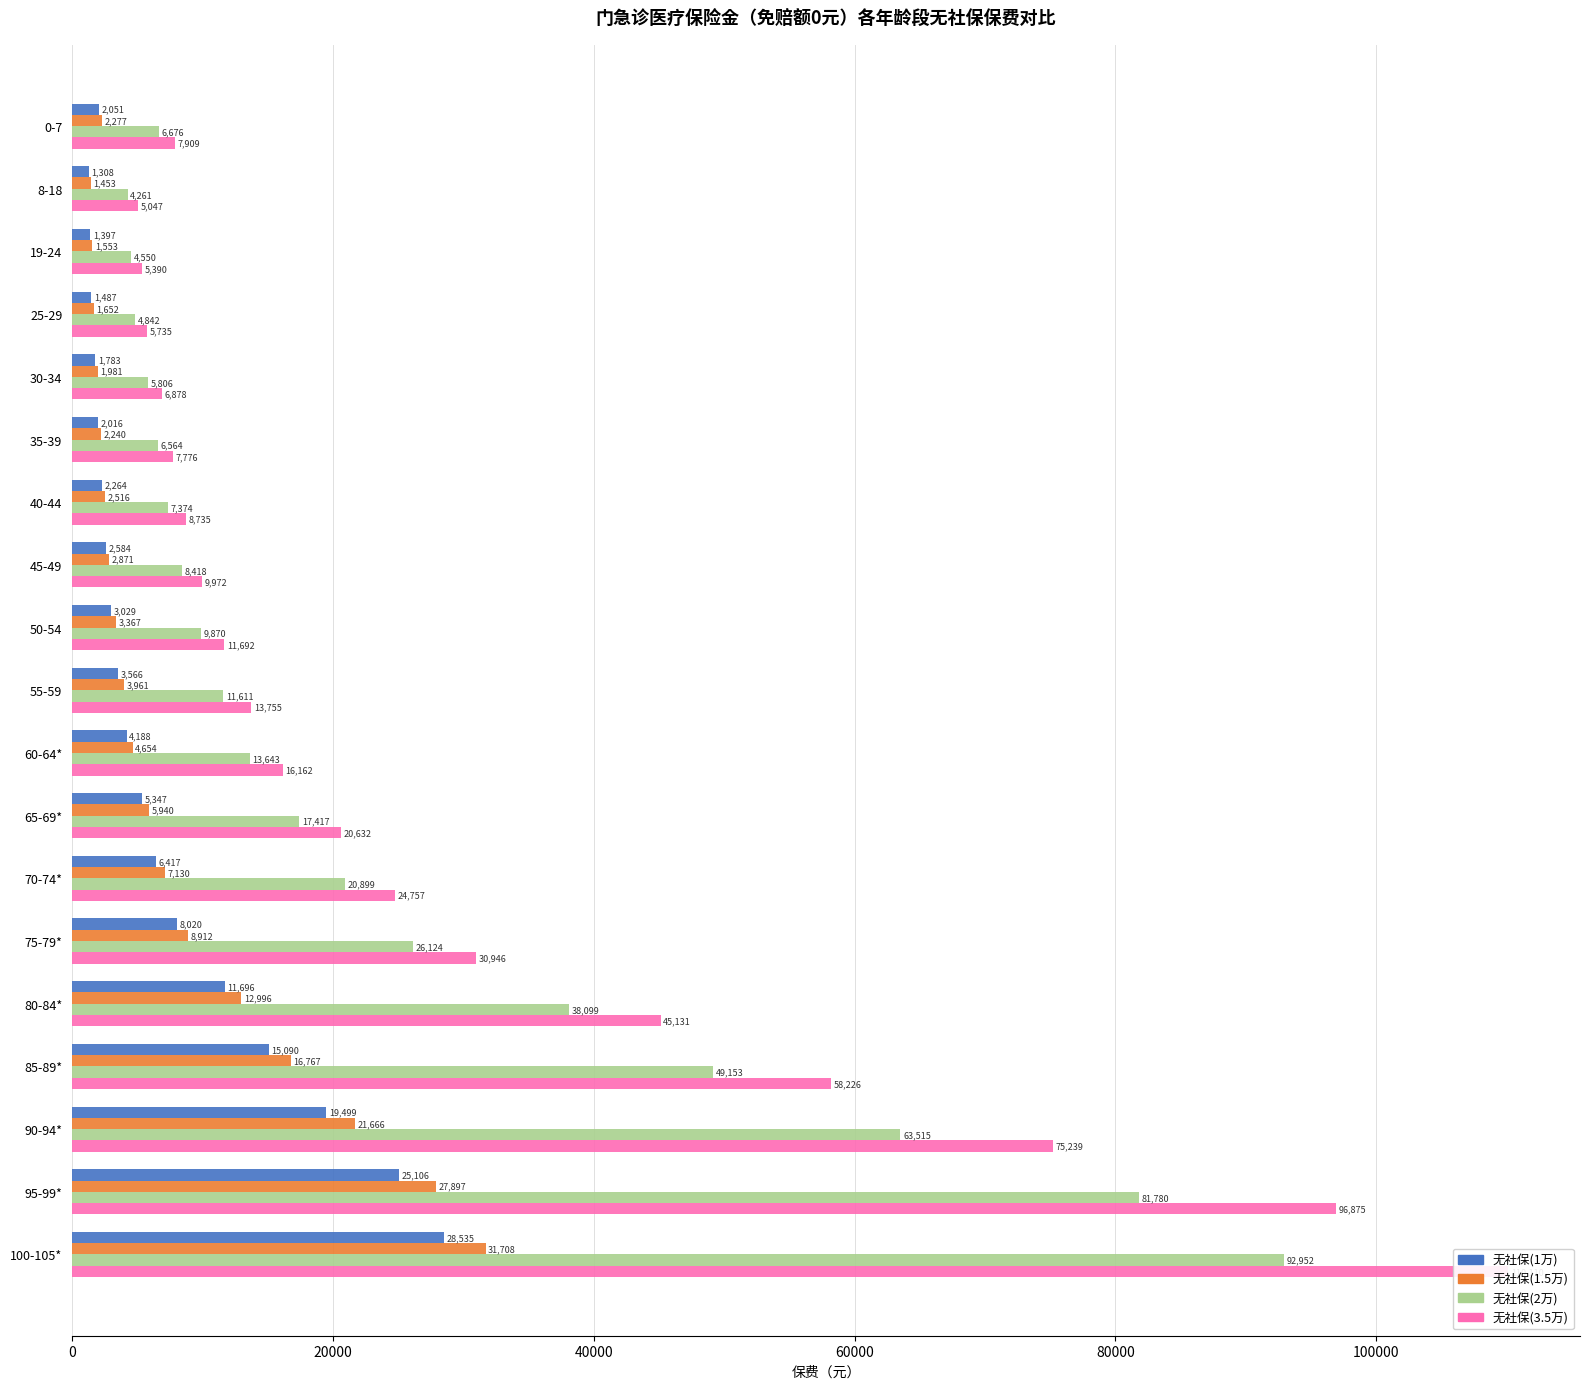

Reading right to left, transcribe all the data shown in this chart.

无社保(1万): 28535	25106	19499	15090	11696	8020	6417	5347	4188	3566	3029	2584	2264	2016	1783	1487	1397	1308	2051
无社保(1.5万): 31708	27897	21666	16767	12996	8912	7130	5940	4654	3961	3367	2871	2516	2240	1981	1652	1553	1453	2277
无社保(2万): 92952	81780	63515	49153	38099	26124	20899	17417	13643	11611	9870	8418	7374	6564	5806	4842	4550	4261	6676
无社保(3.5万): 110110	96875	75239	58226	45131	30946	24757	20632	16162	13755	11692	9972	8735	7776	6878	5735	5390	5047	7909